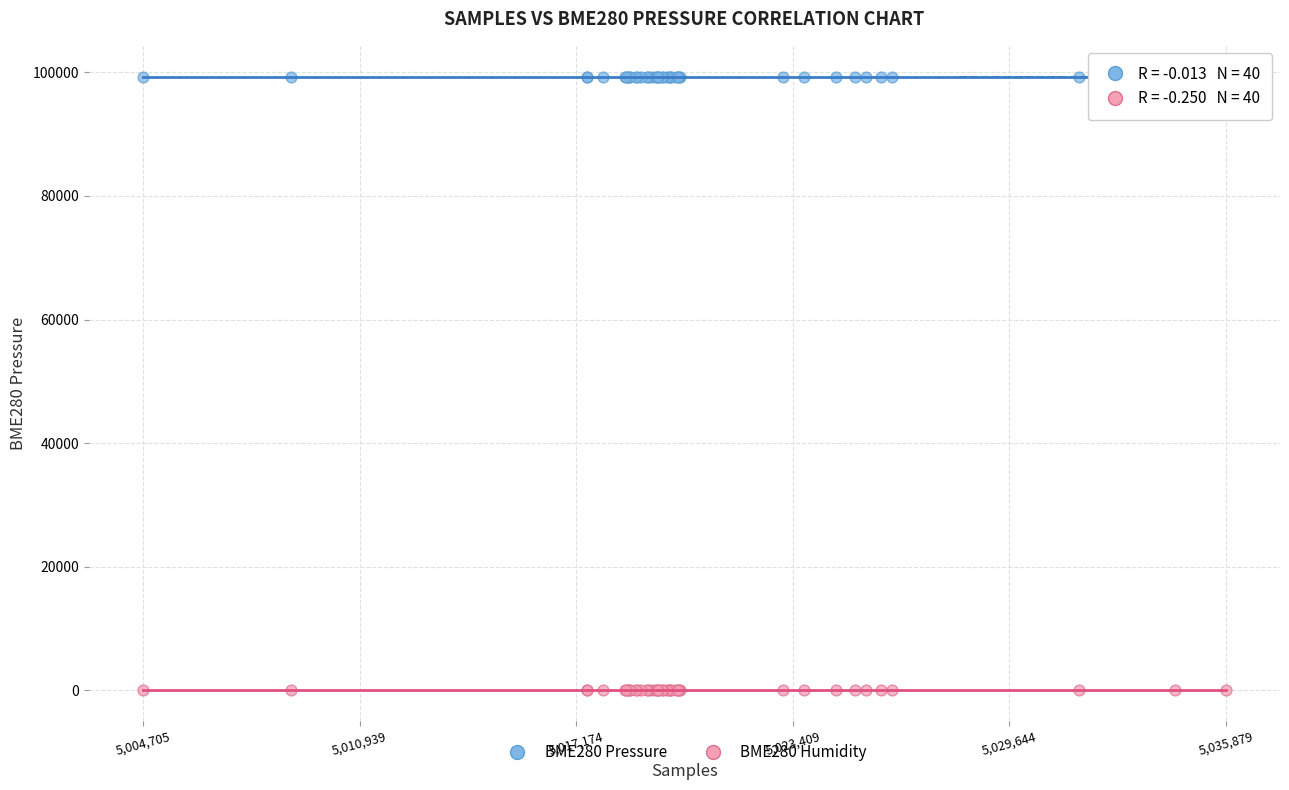

Which series reaches the minimum Y coordinate?

BME280 Humidity